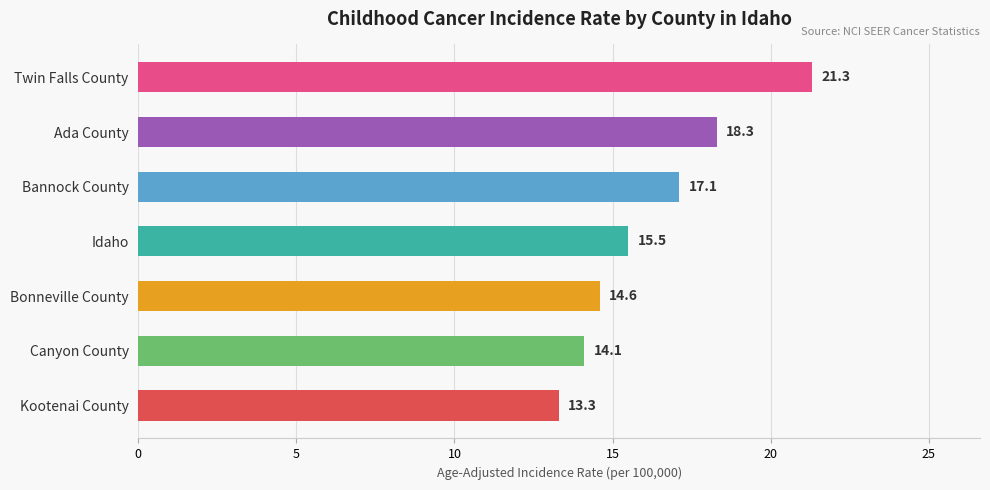

Reading bottom to top, list all the values displayed in this chart.

13.3	14.1	14.6	15.5	17.1	18.3	21.3